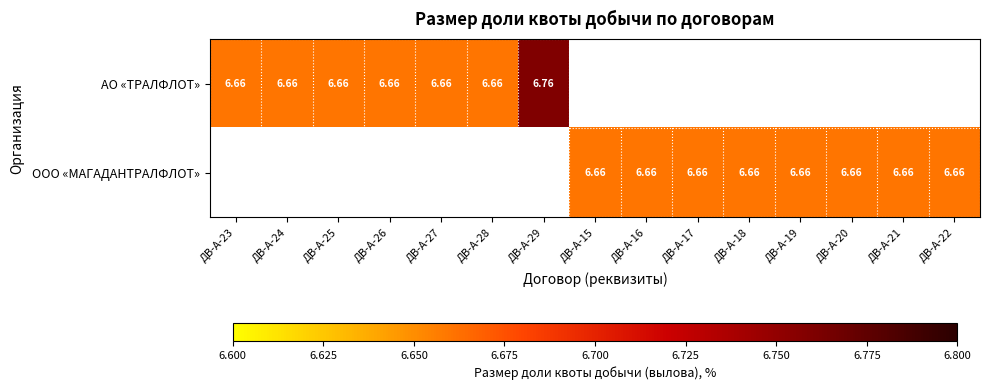

The АО «ТРАЛФЛОТ» series shows 11.0 at ДВ-А-23. True or false?

False